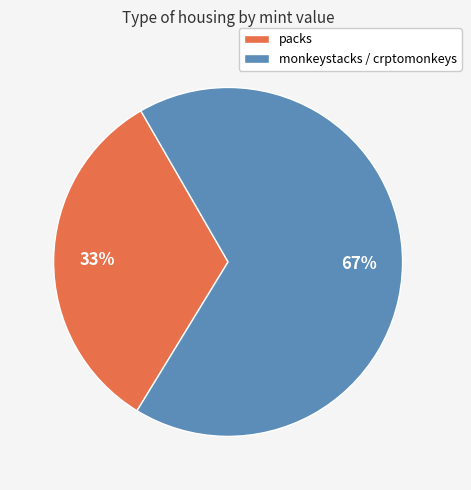

Combined, do monkeystacks / crptomonkeys and packs account for over 50%?

Yes